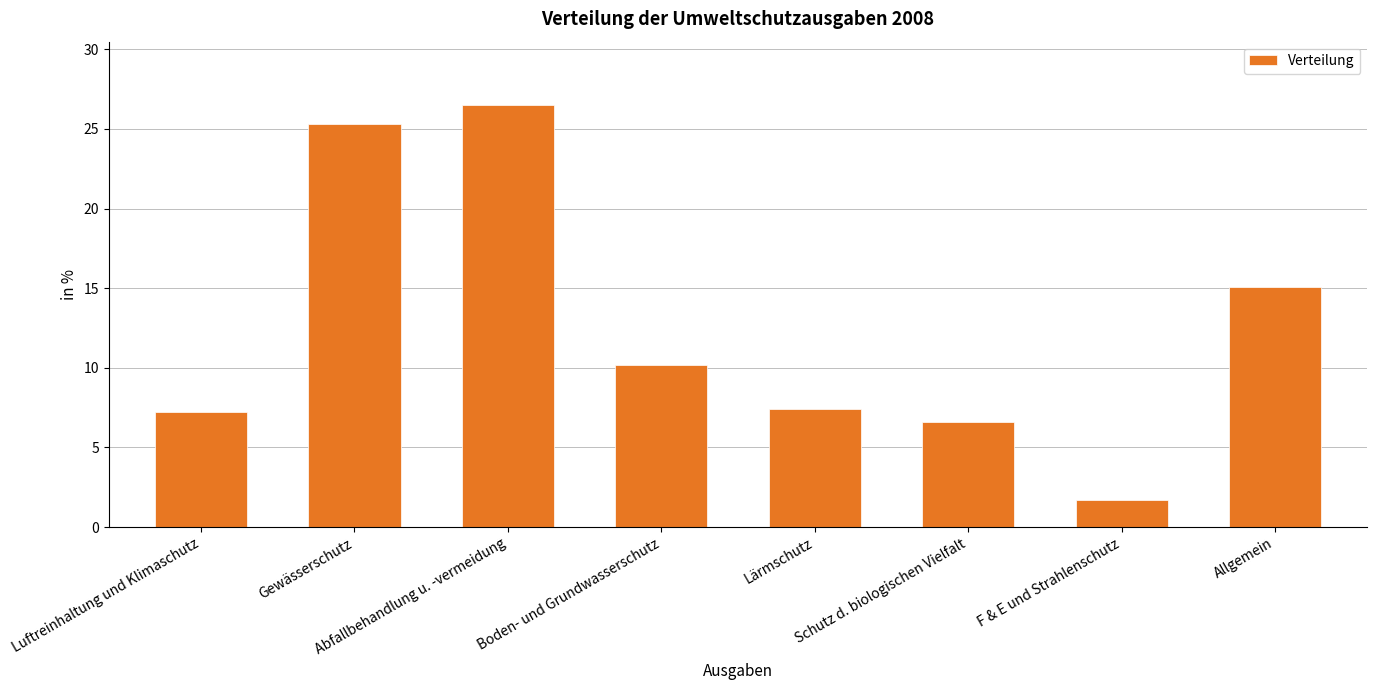

What is the label of the 1st bar from the right?

Allgemein